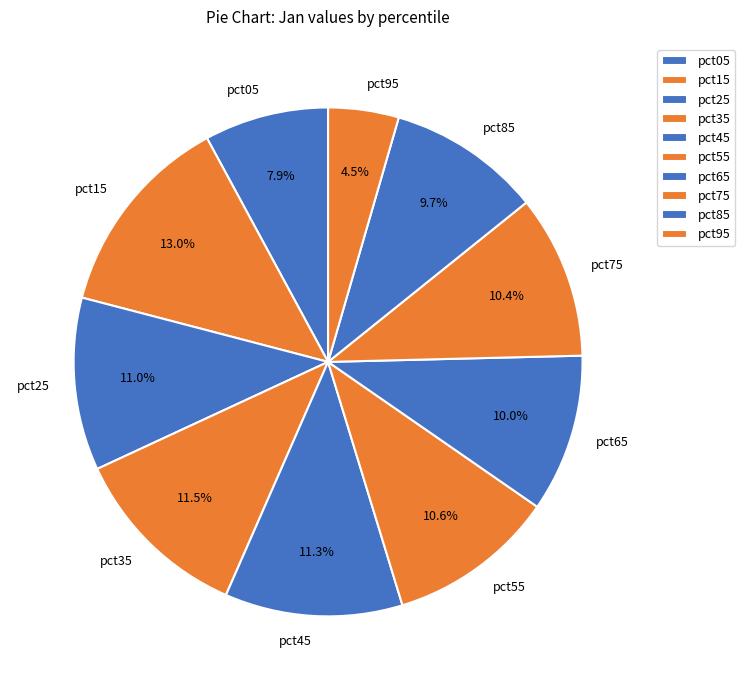

What percentage is NOT represented by pct75?

89.6%